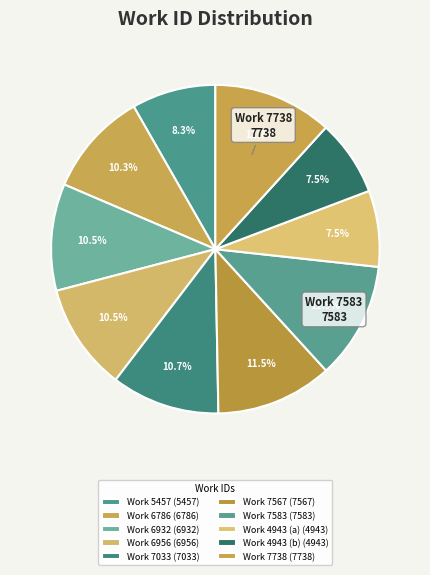

Does Work 6786 account for over 50% of the chart?

No